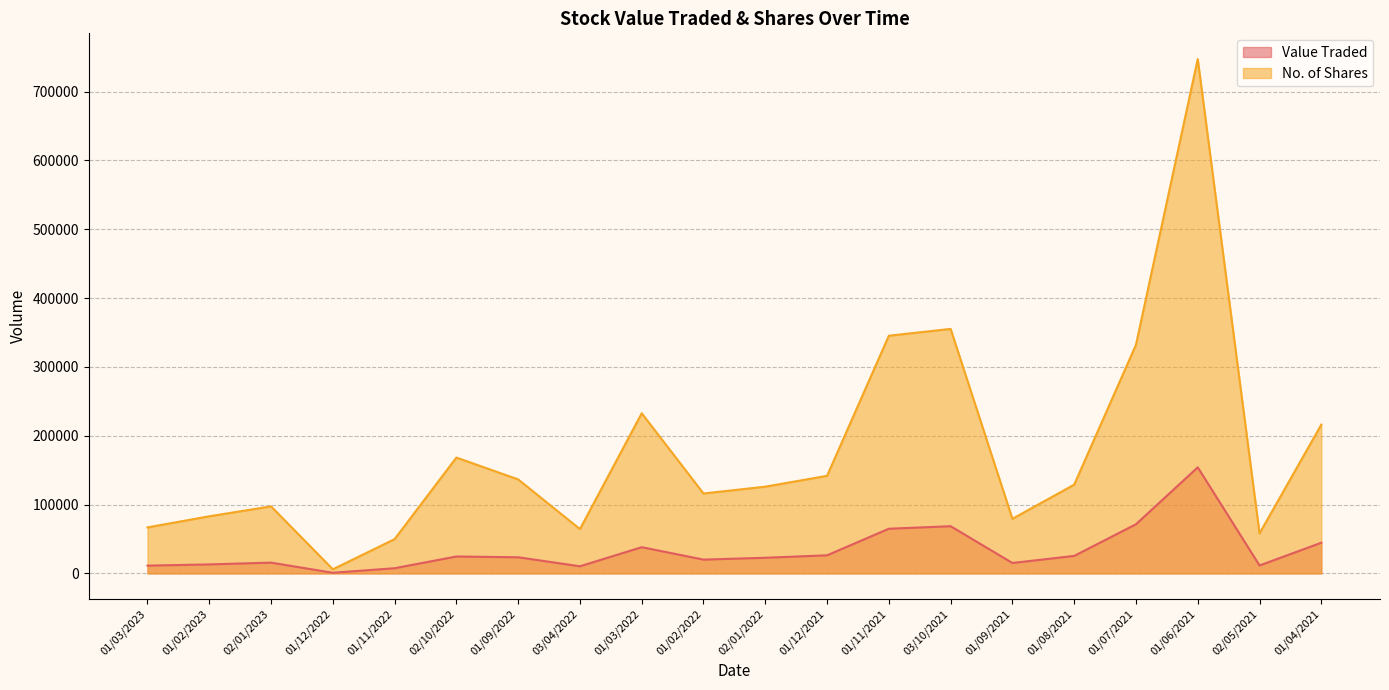

What is the label of the 14th point from the right?

01/09/2022